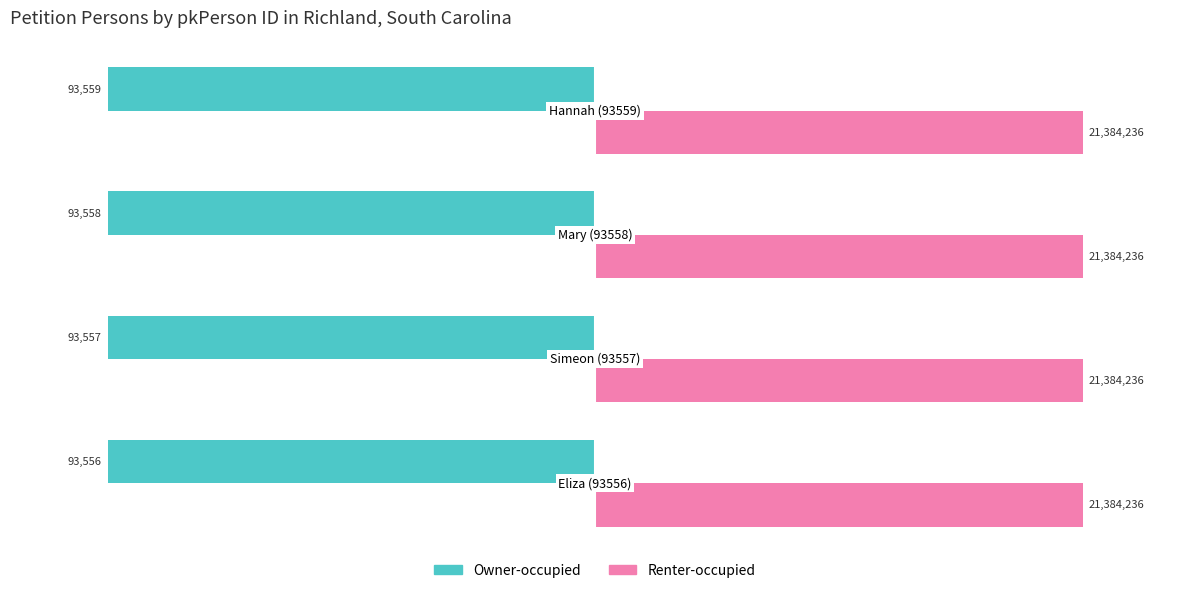

What are all the series names shown in the legend?

Owner-occupied, Renter-occupied